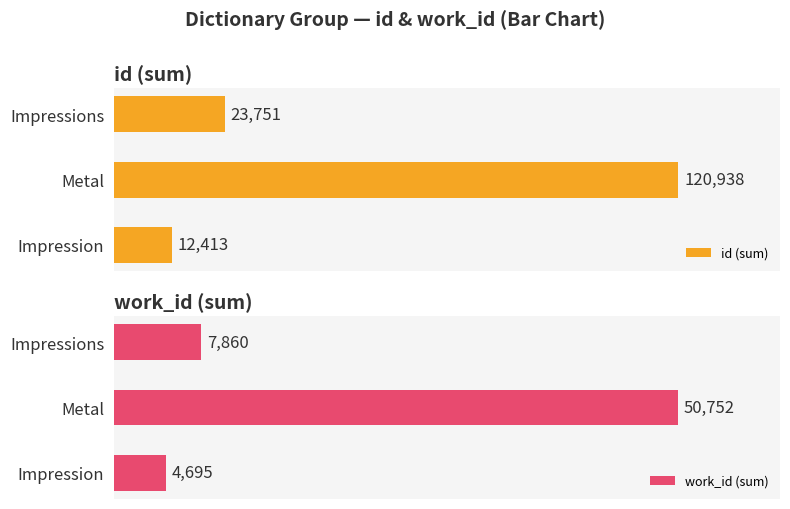

Reading left to right, extract all data points from this chart.

id (sum): 12413	120938	23751
work_id (sum): 4695	50752	7860